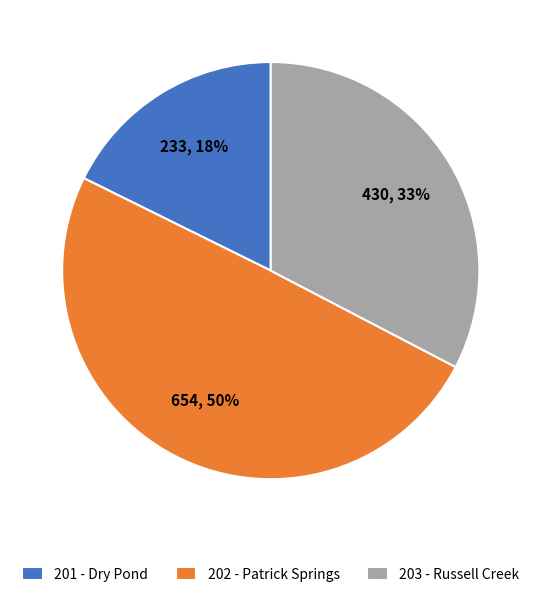

Is 201 - Dry Pond the majority of the pie?

No